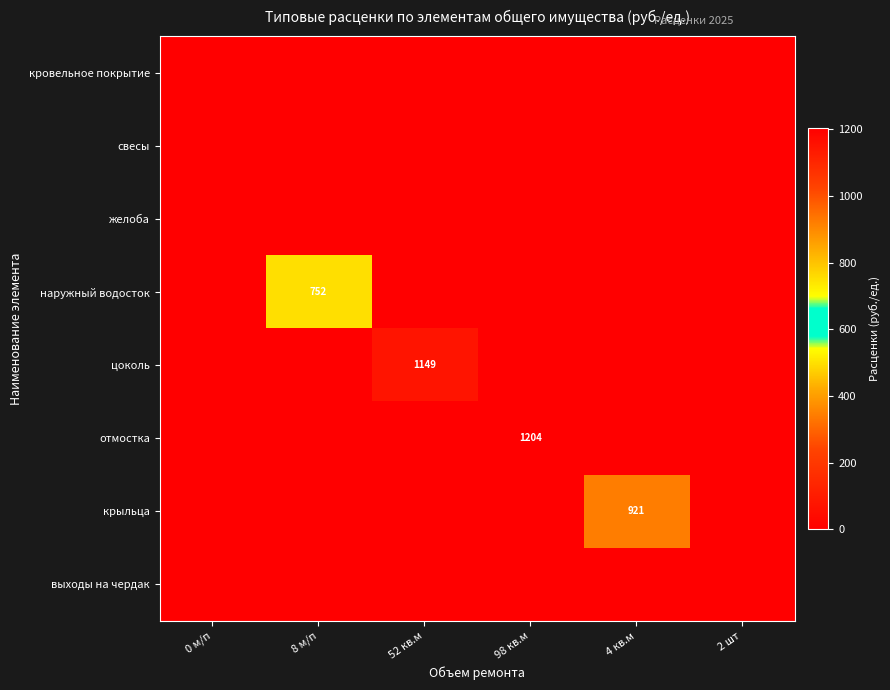

Rank the series at 4 кв.м from lowest to highest value.

кровельное покрытие, свесы, желоба, наружный водосток, цоколь, отмостка, выходы на чердак, крыльца